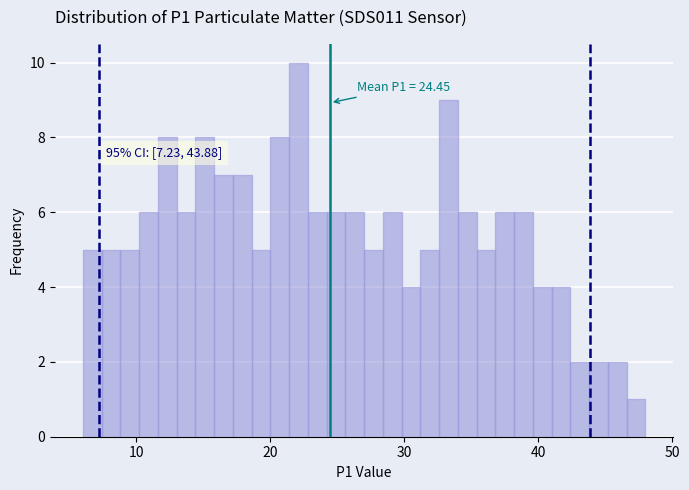

Around what value on the x-axis is the tallest bar? Give the approximate position of its centre, as read against the axis.

22